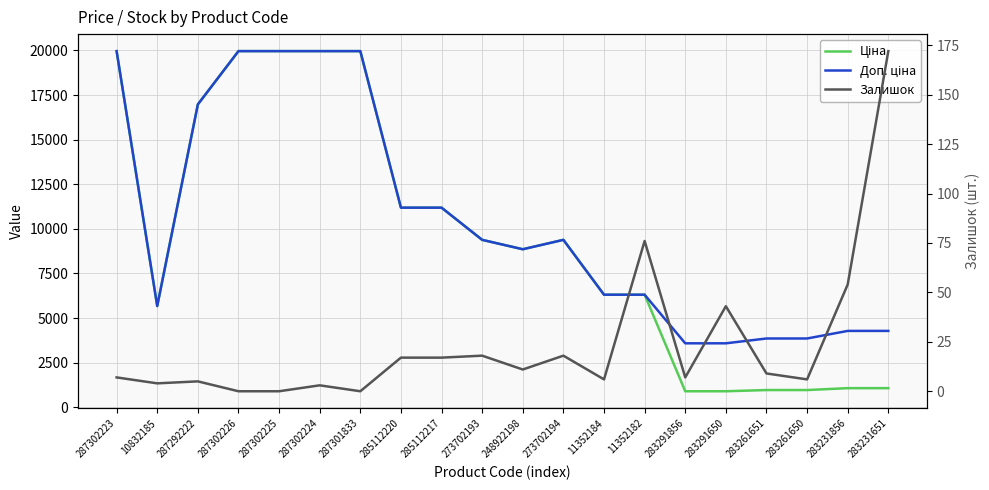

Which category has the highest value in the Залишок series?

283231651